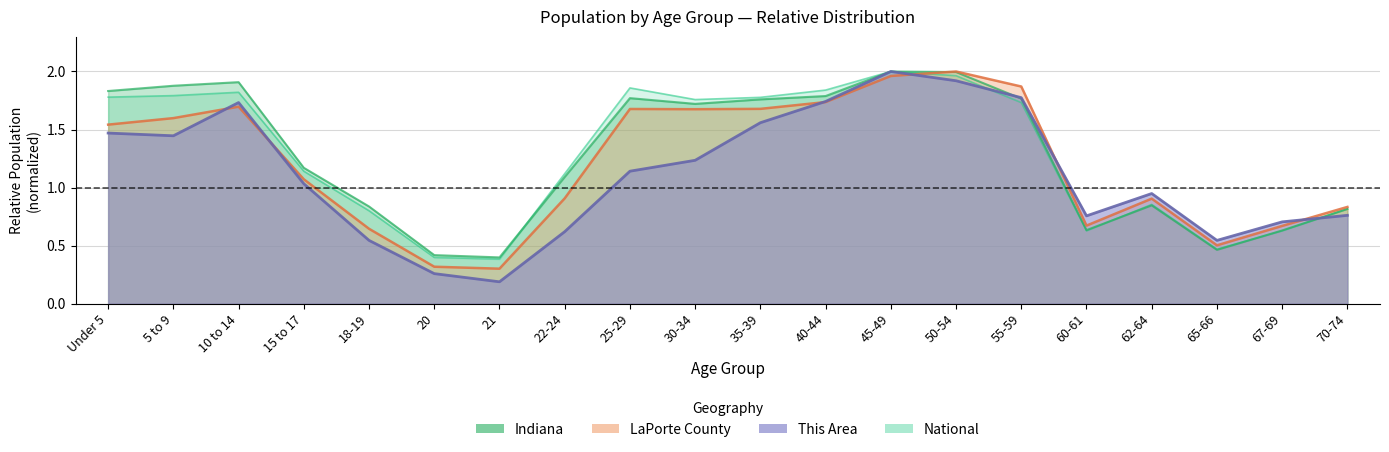

How many data points in LaPorte County are above 1?

11